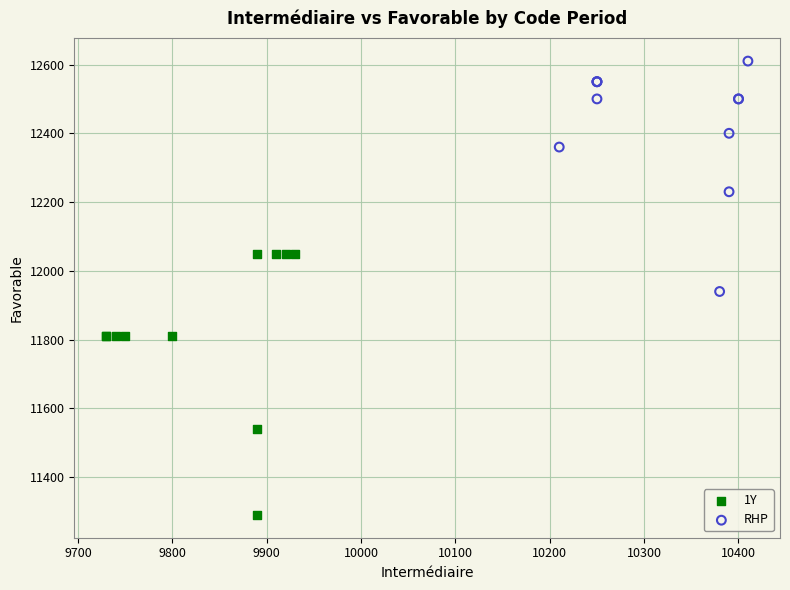

Which series reaches the minimum Y coordinate?

1Y